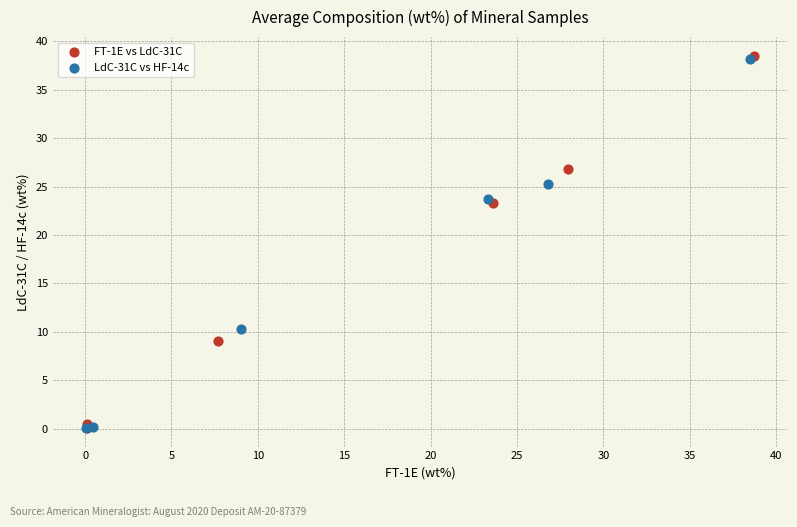

Which series has the widest spread of Y values?

FT-1E vs LdC-31C